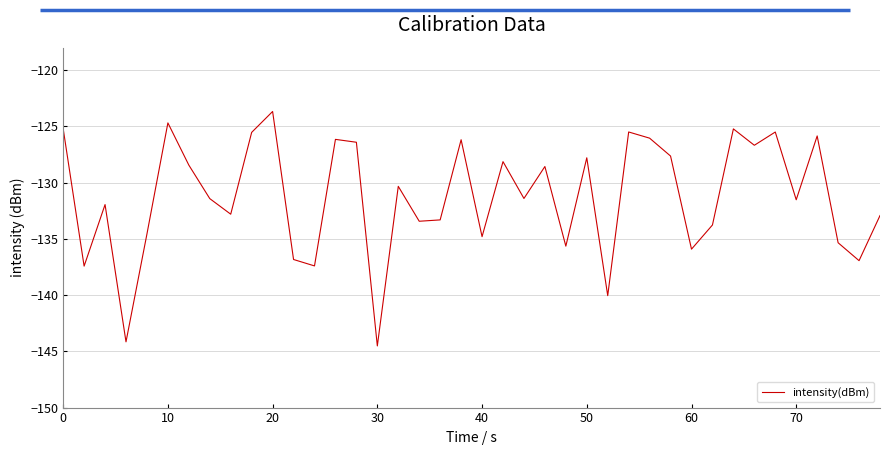

What is the minimum value shown in the chart?

-144.5